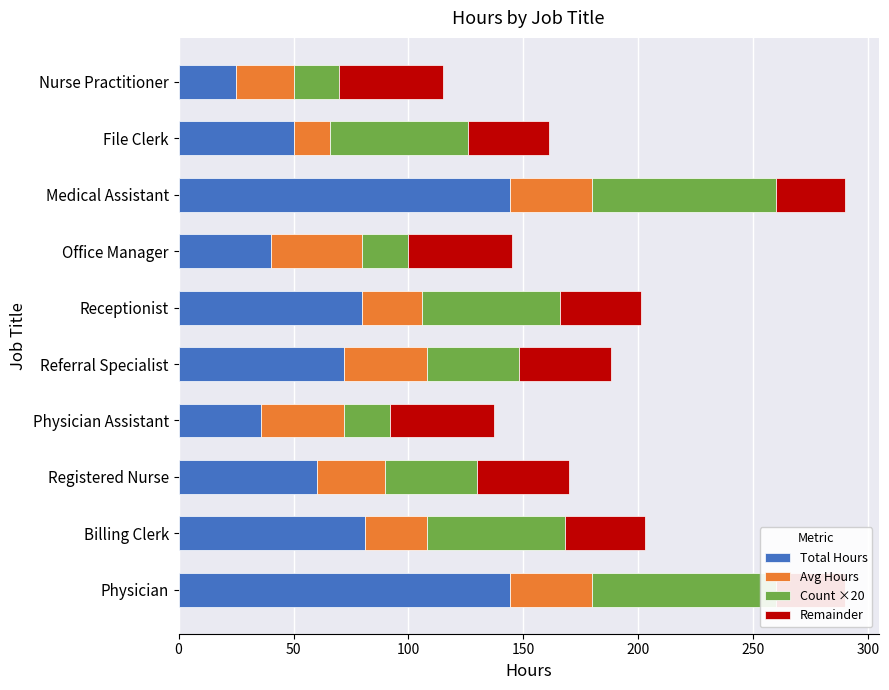

What is the greatest value displayed?

144